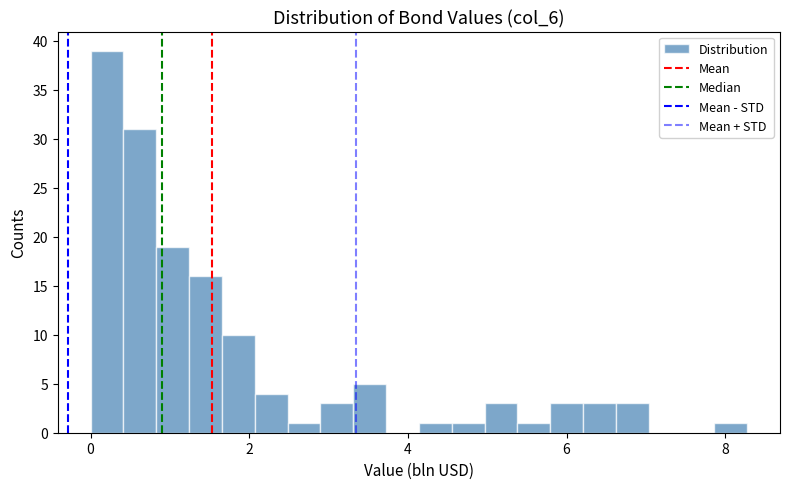

Around what value on the x-axis is the tallest bar? Give the approximate position of its centre, as read against the axis.

0.2